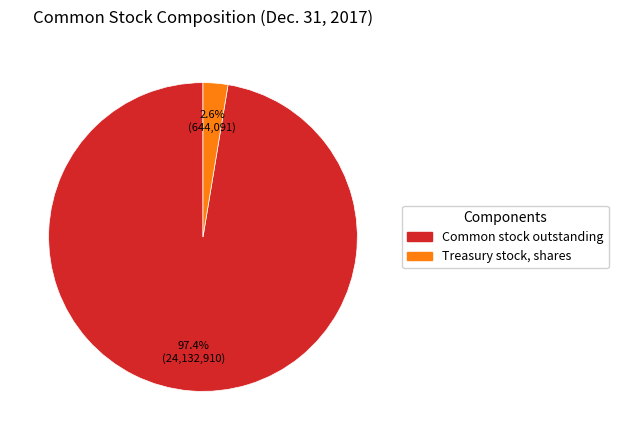

Is there any slice that represents more than half of the pie?

Yes